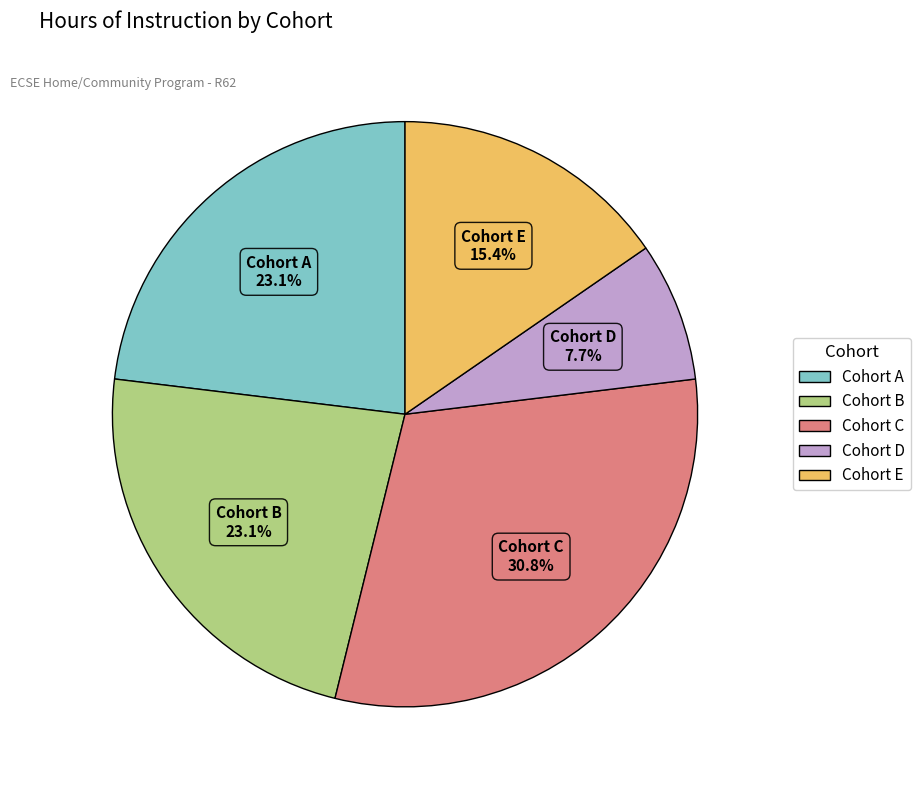

To the nearest percent, what is the average slice percentage?

20%